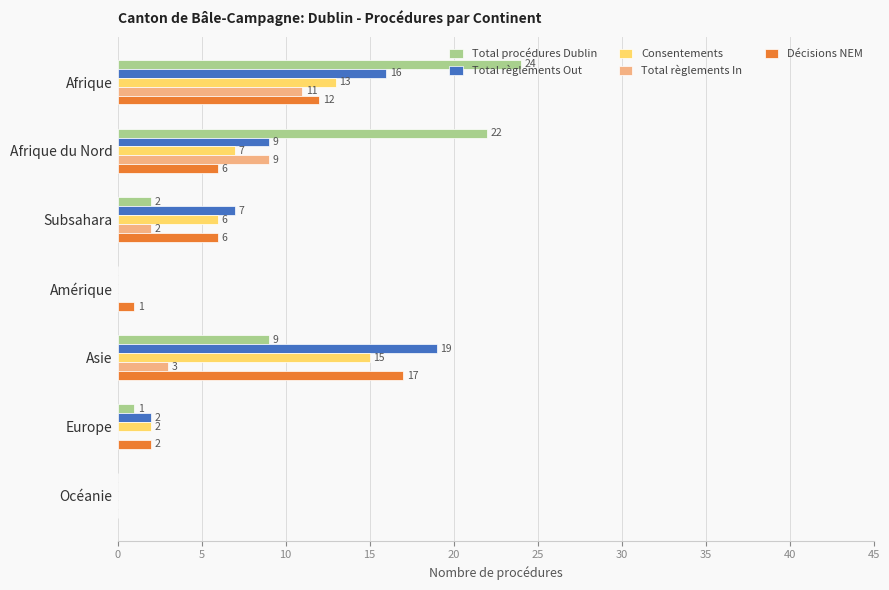

At which label is Consentements closest to 7?

Afrique du Nord